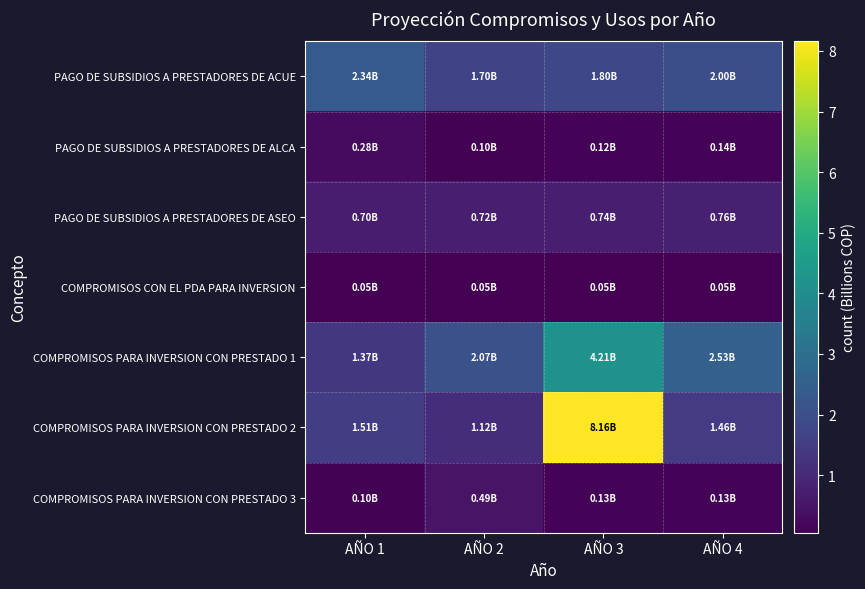

Which series has the largest total across all categories?

COMPROMISOS PARA INVERSION CON PRESTADO 2